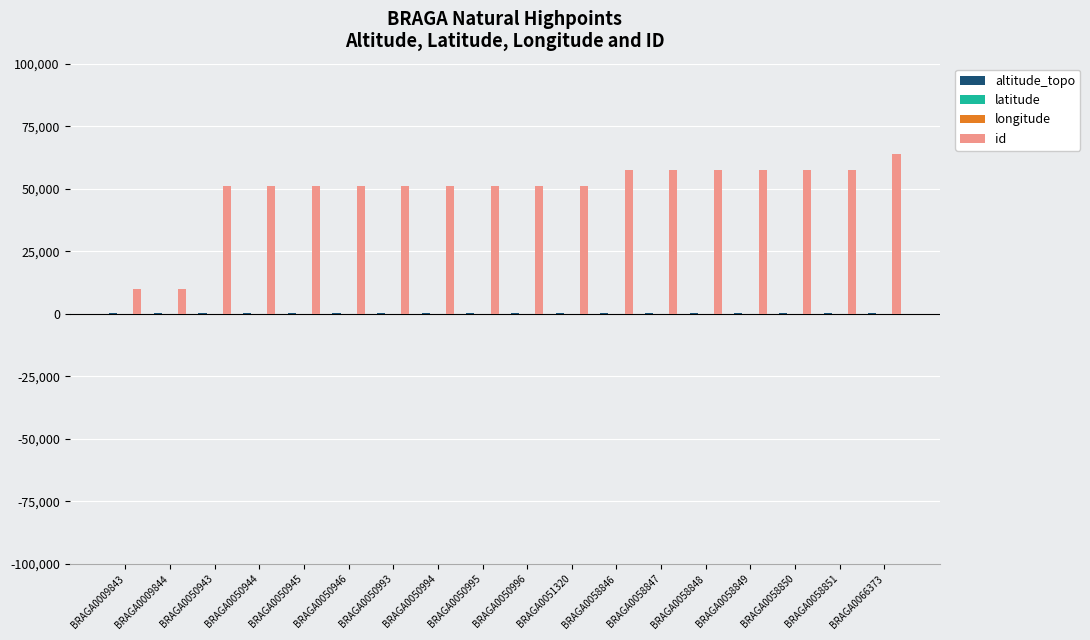

The value of id at BRAGA0050996 is 50971.0. True or false?

True